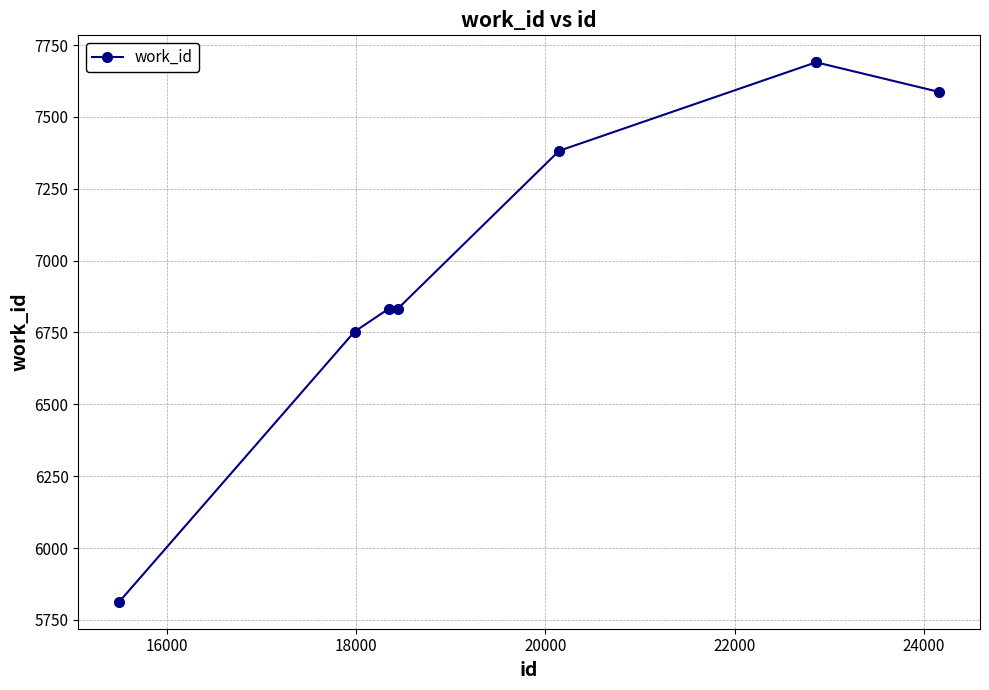

What is the minimum value shown in the chart?

5813